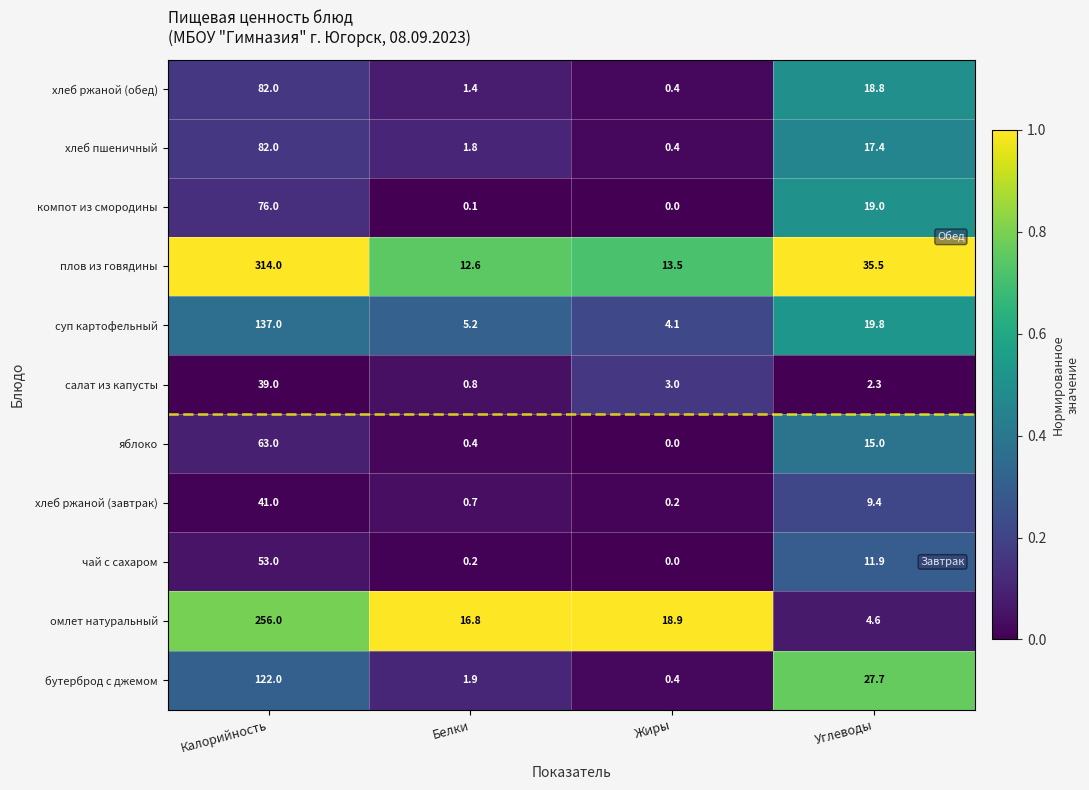

What is the difference between the maximum and minimum values in the суп картофельный series?

132.9